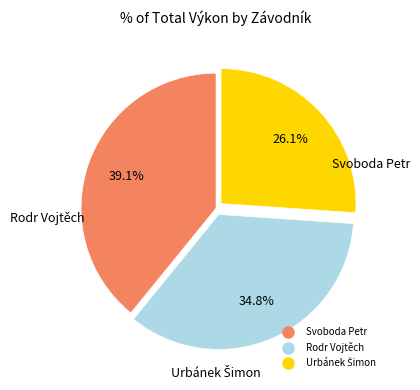

Combined, what portion of the pie is Svoboda Petr and Rodr Vojtěch?

73.9%